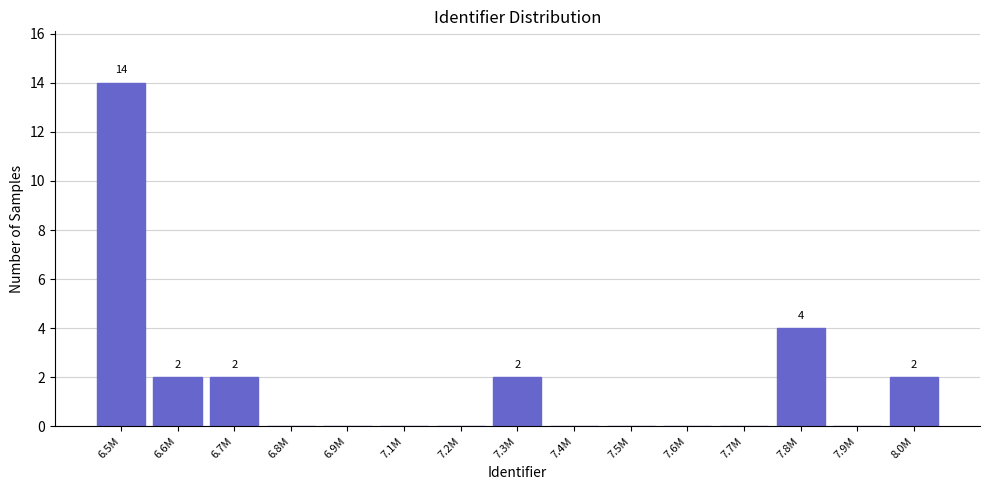

Reading right to left, extract all data points from this chart.

8.0M=2	7.9M=0	7.8M=4	7.7M=0	7.6M=0	7.5M=0	7.4M=0	7.3M=2	7.2M=0	7.1M=0	6.9M=0	6.8M=0	6.7M=2	6.6M=2	6.5M=14